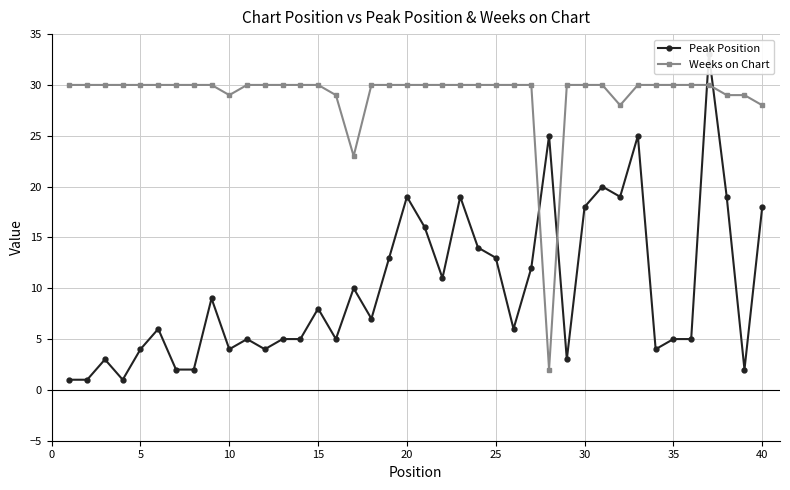

At 35, list the series in order from largest to smallest.

Weeks on Chart, Peak Position